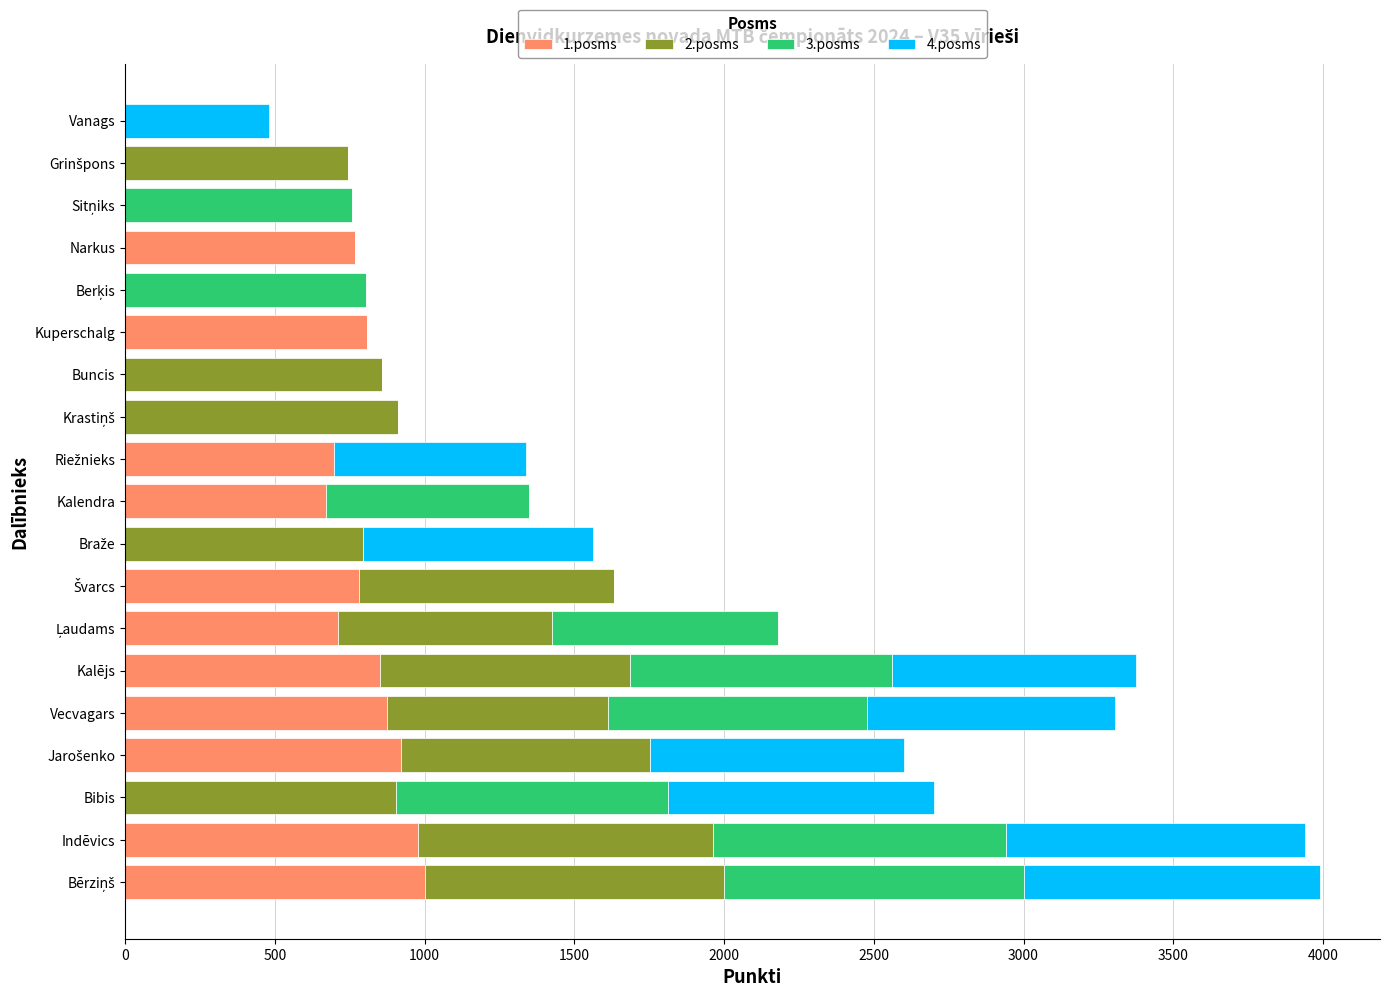

Is it true that 1.posms equals 0.0 at Vanags?

True